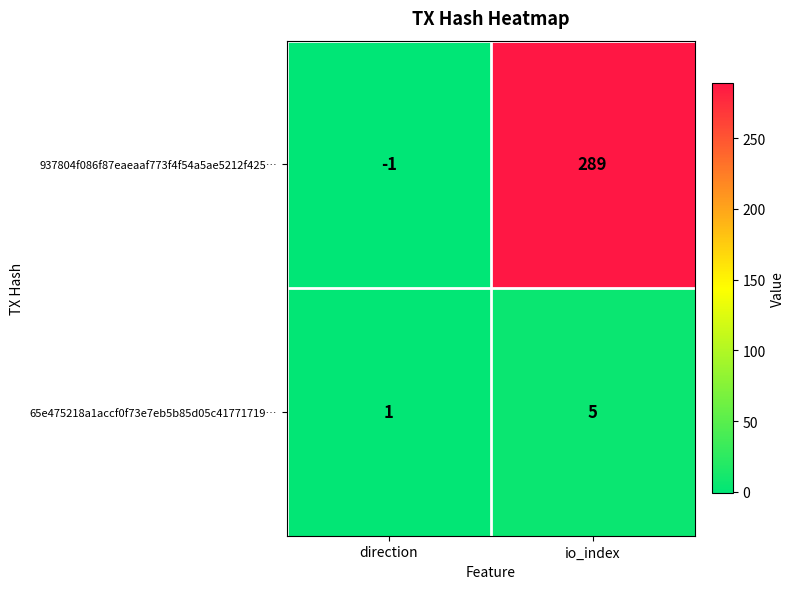

What is the greatest value displayed?

289